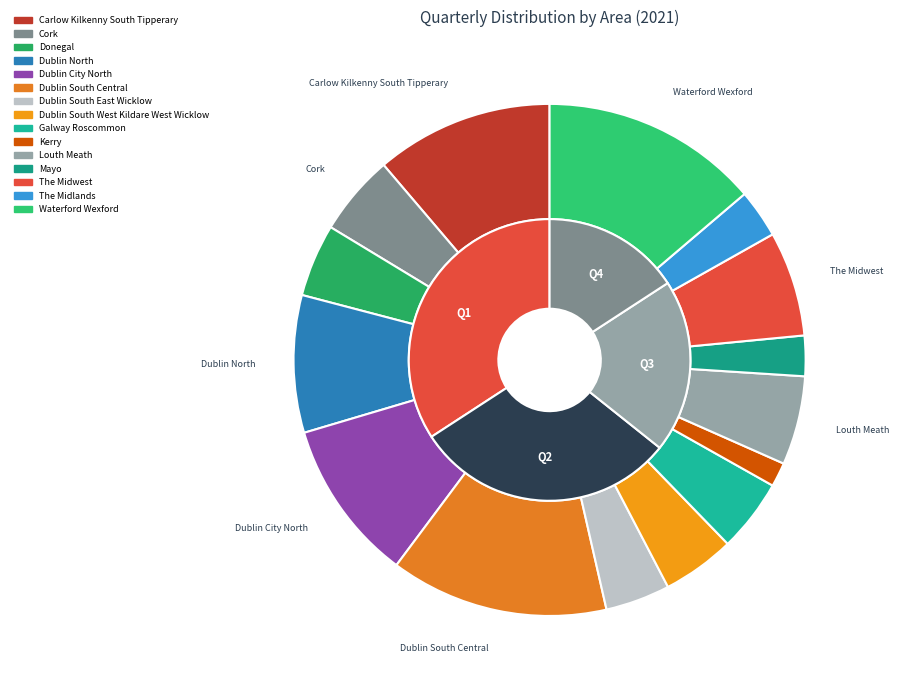

Does any single category account for the majority?

No